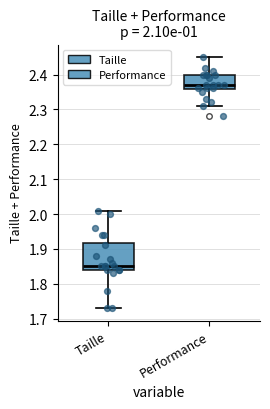

Which box has the lowest median line?

Taille